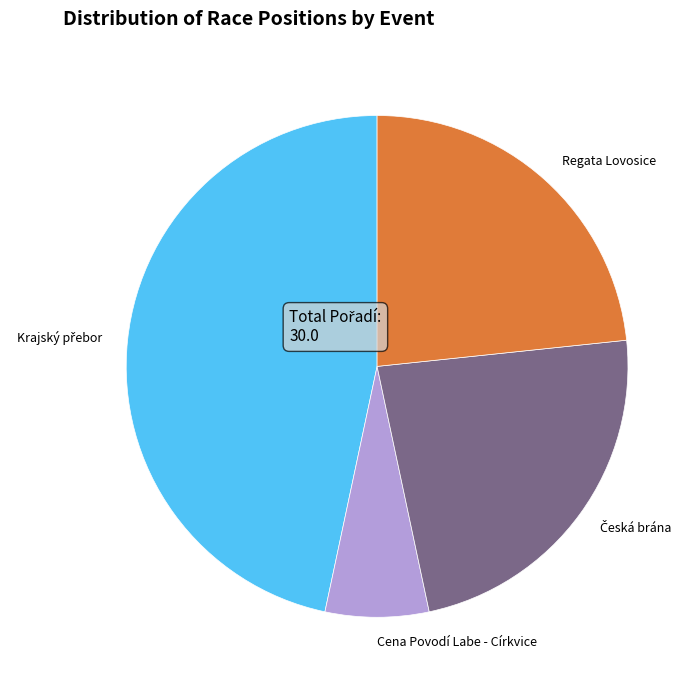

Combined, do Regata Lovosice and Cena Povodí Labe - Církvice account for over 50%?

No